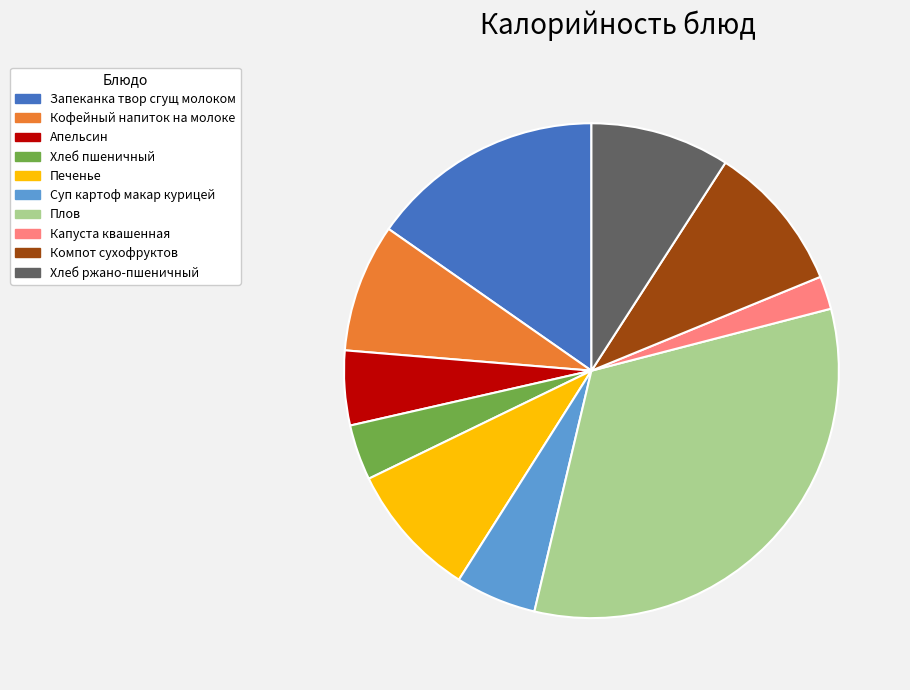

Combined, do Плов and Печенье account for over 50%?

No